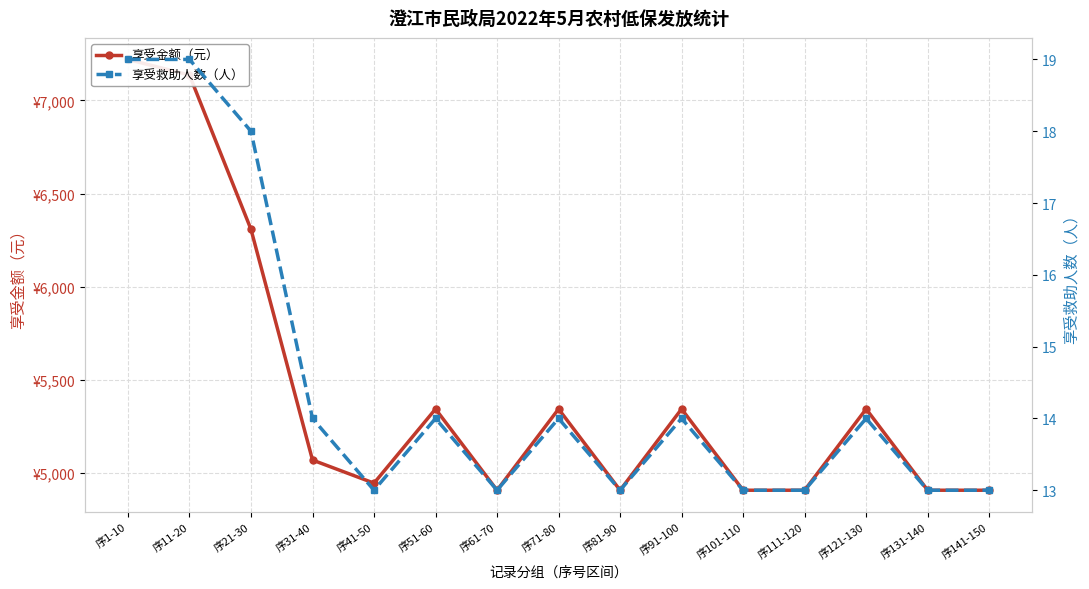

Which series has the widest spread of values?

享受金额（元）